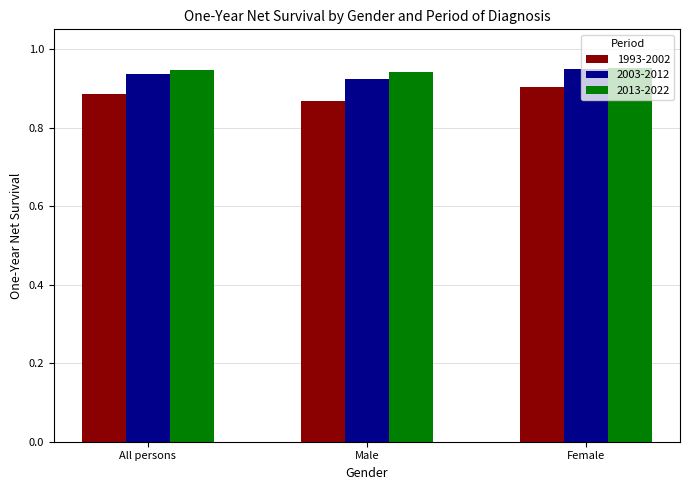

What position from the right is Male?

2